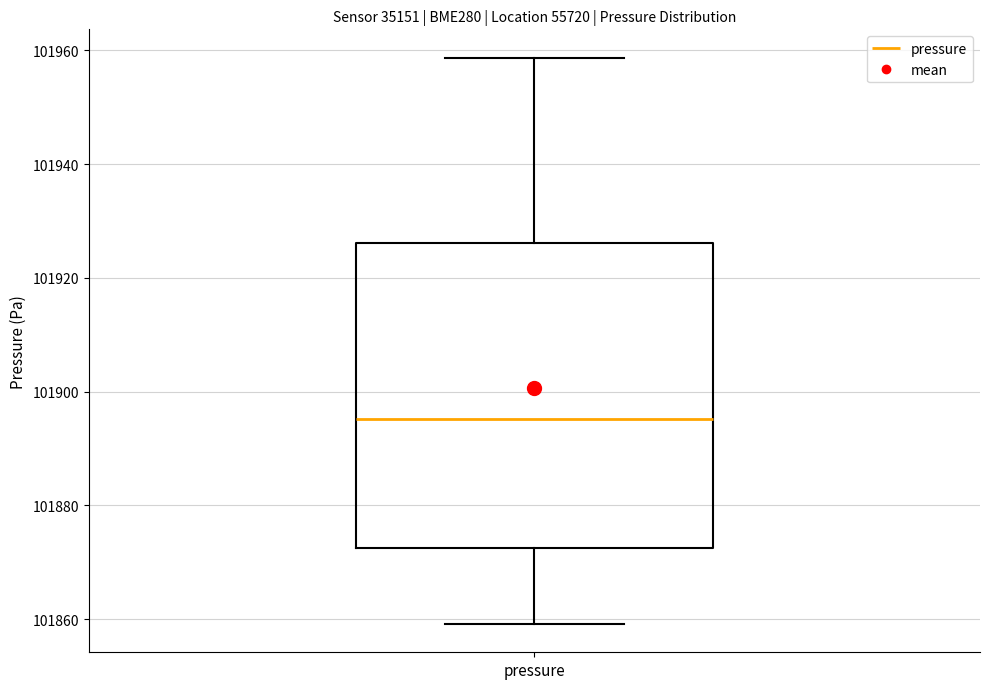

Read this box plot against the y-axis: the position of the median line, the range covered by the box, and the ends of both whiskers. The values are not printed on the chart, so give them approximately, as read against the axis.

median 101896, box 101872 to 101926, whiskers 101860 to 101958